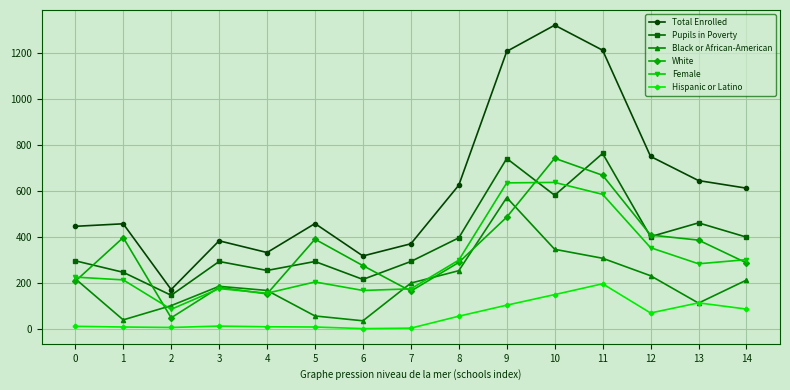

True or false: Pupils in Poverty has more than 0 interior local peaks.

True